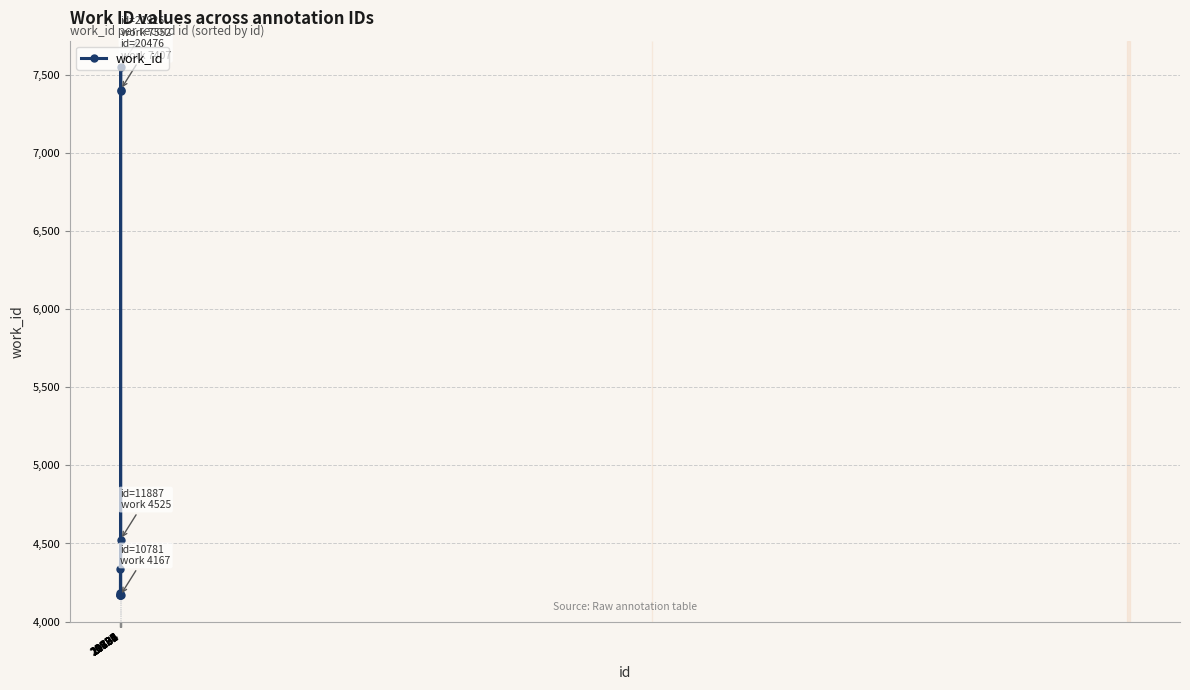

What is the sum of all values?

52073